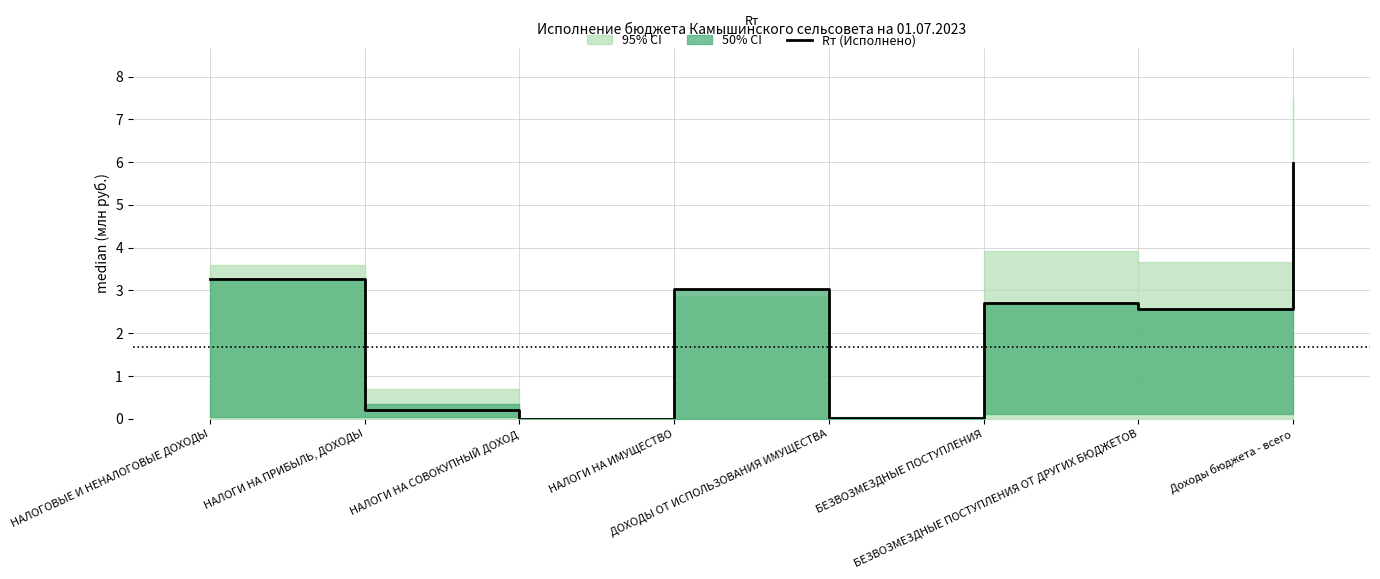

How many lines are shown in the chart?

1